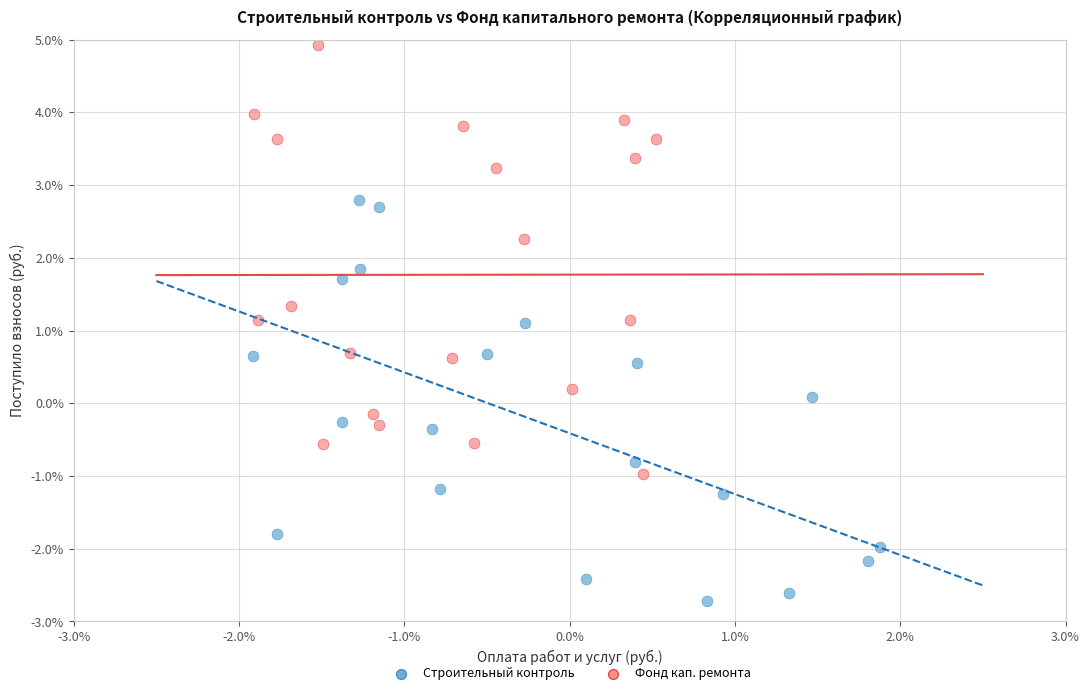

What are all the series names shown in the legend?

Строительный контроль, Фонд кап. ремонта